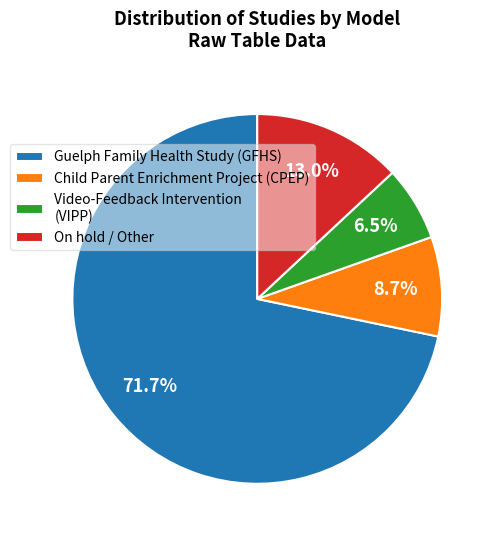

Which has a higher value, Video-Feedback Intervention (VIPP) or On hold / Other?

On hold / Other